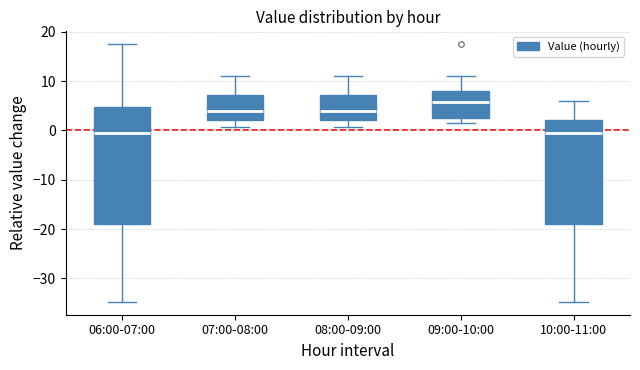

Which box's median line is the highest?

09:00-10:00